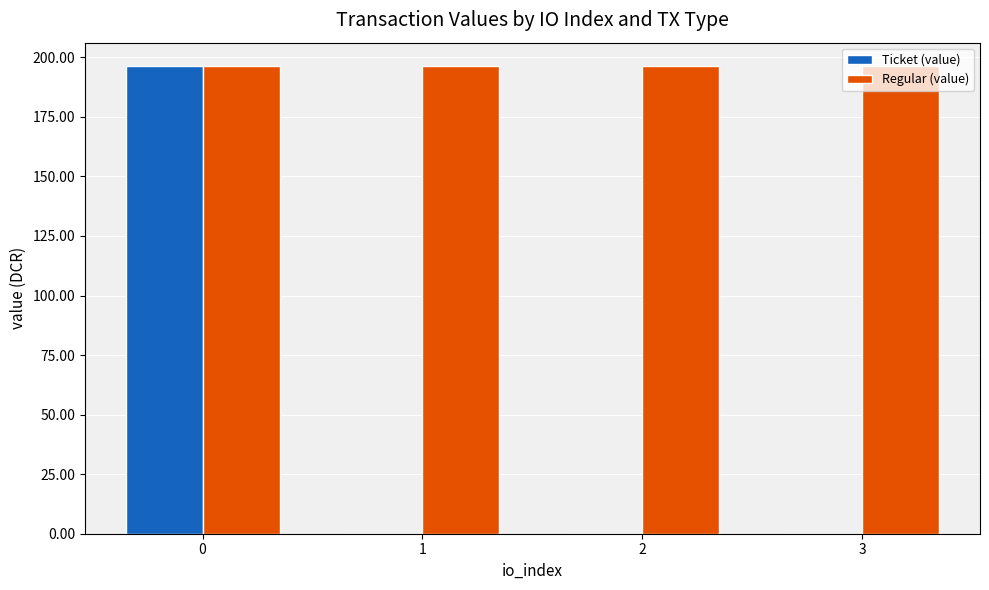

The value of Ticket (value) at 2 is -63.2. True or false?

False